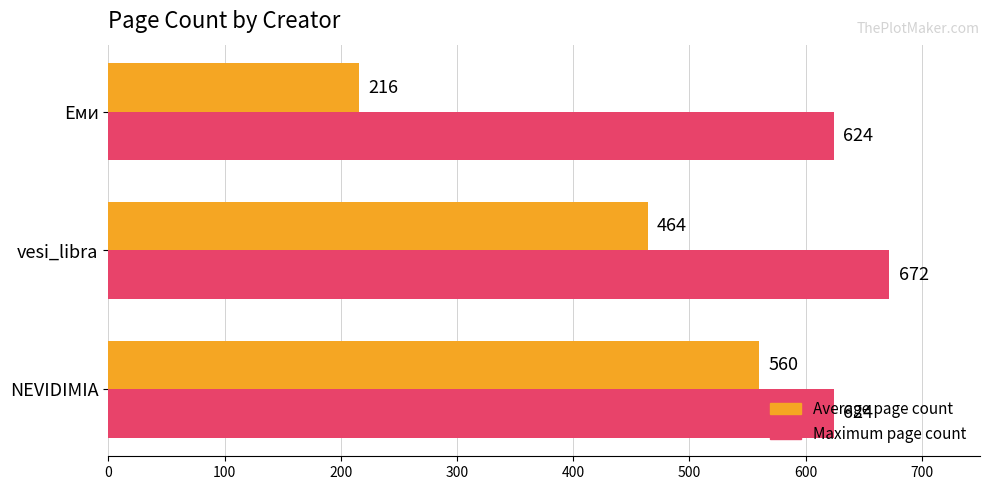

Rank the categories by Average page count value from lowest to highest.

Еми, vesi_libra, NEVIDIMIA